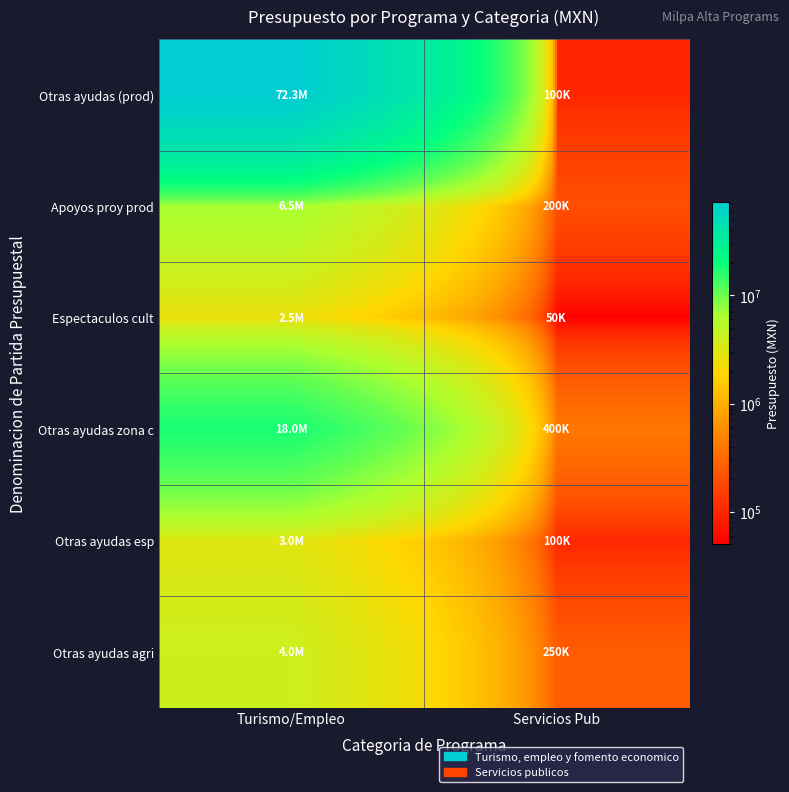

Which series has the largest range (max minus min)?

Otras ayudas (prod)